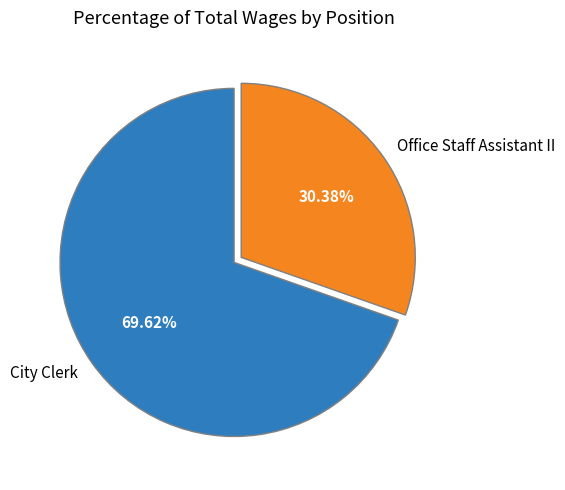

What is the largest slice in the pie chart?

City Clerk